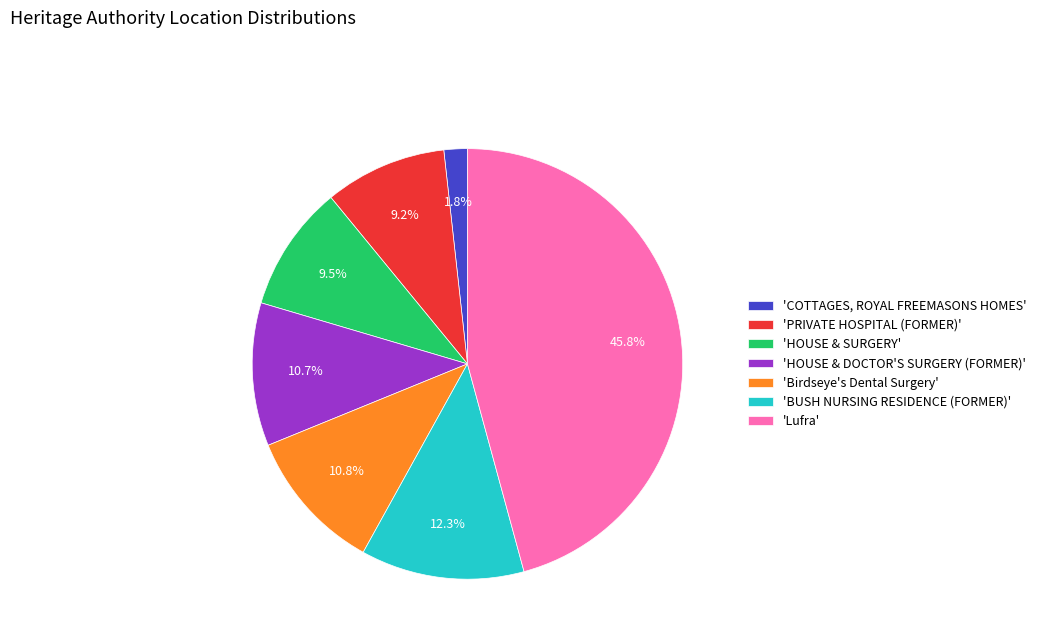

Rank the categories by value from lowest to highest.

'COTTAGES, ROYAL FREEMASONS HOMES', 'PRIVATE HOSPITAL (FORMER)', 'HOUSE & SURGERY', 'HOUSE & DOCTOR'S SURGERY (FORMER)', 'Birdseye's Dental Surgery', 'BUSH NURSING RESIDENCE (FORMER)', 'Lufra'